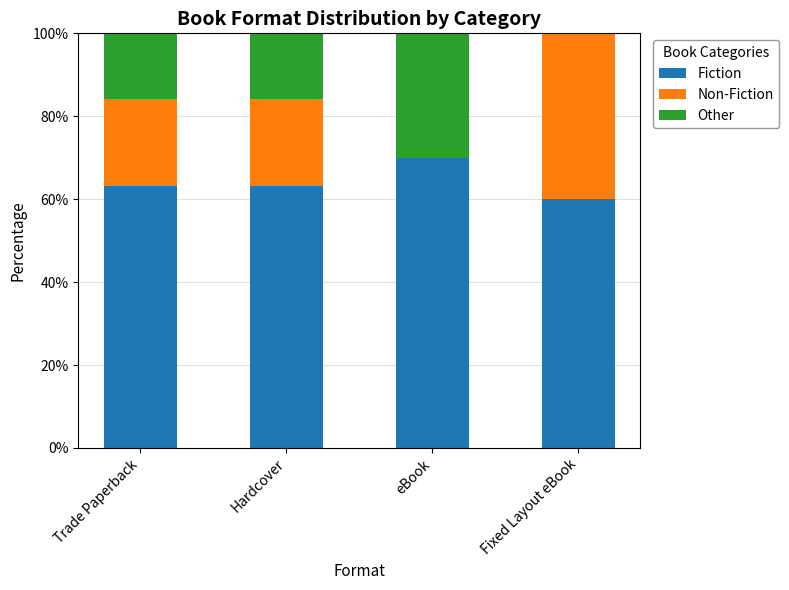

Is it true that Fiction equals 60.0 at Fixed Layout eBook?

True